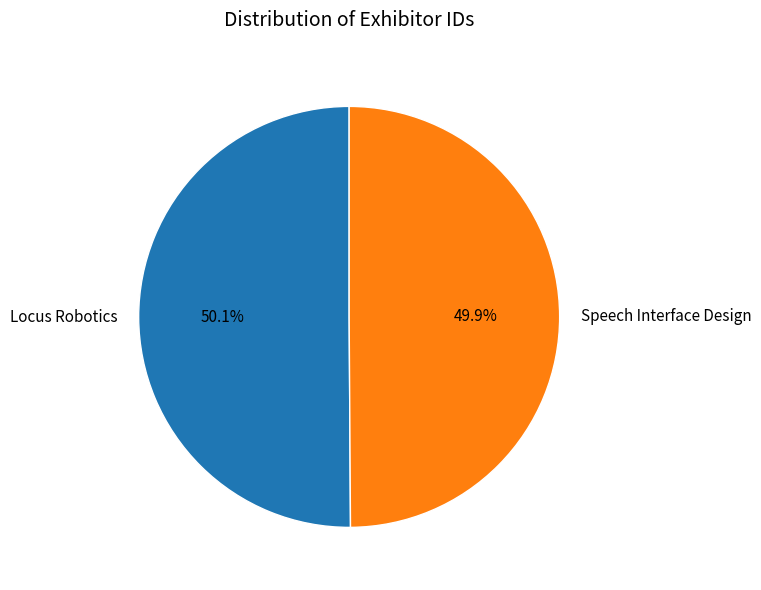

To the nearest percent, what is the combined percentage of Speech Interface Design and Locus Robotics?

100%